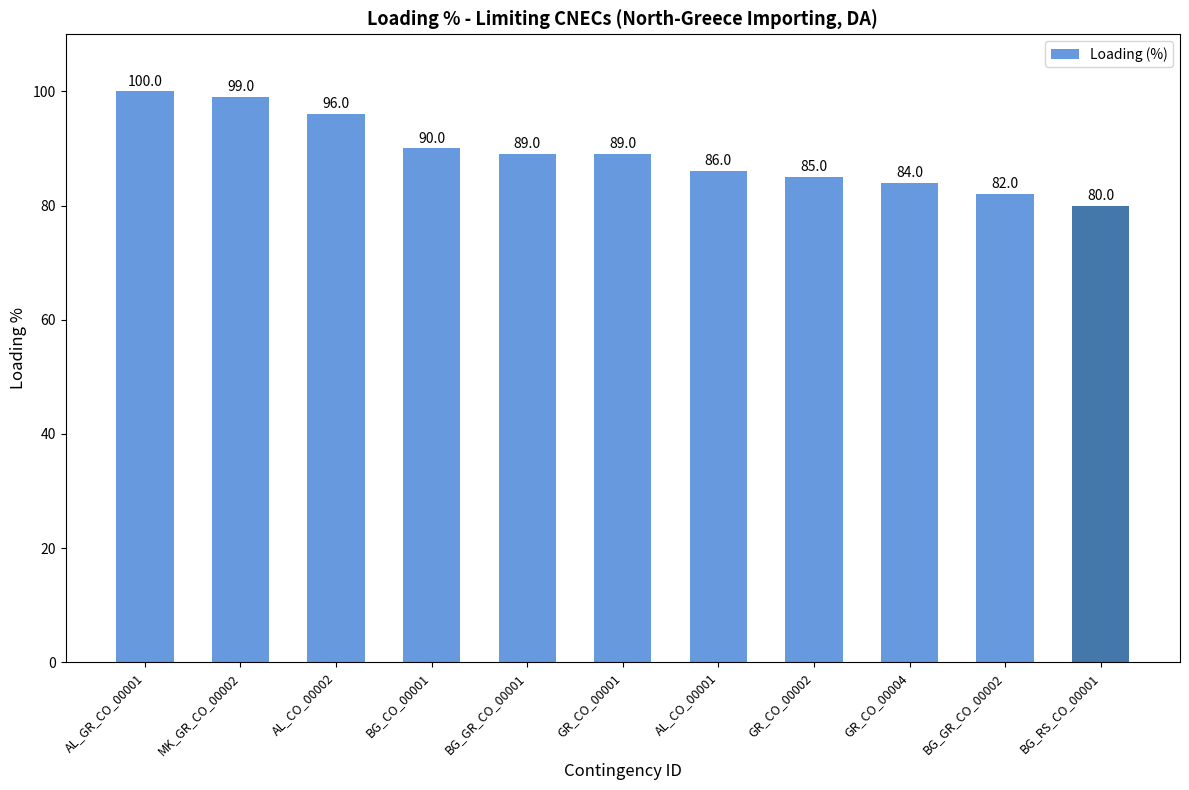

What is the label of the 2nd bar from the right?

BG_GR_CO_00002